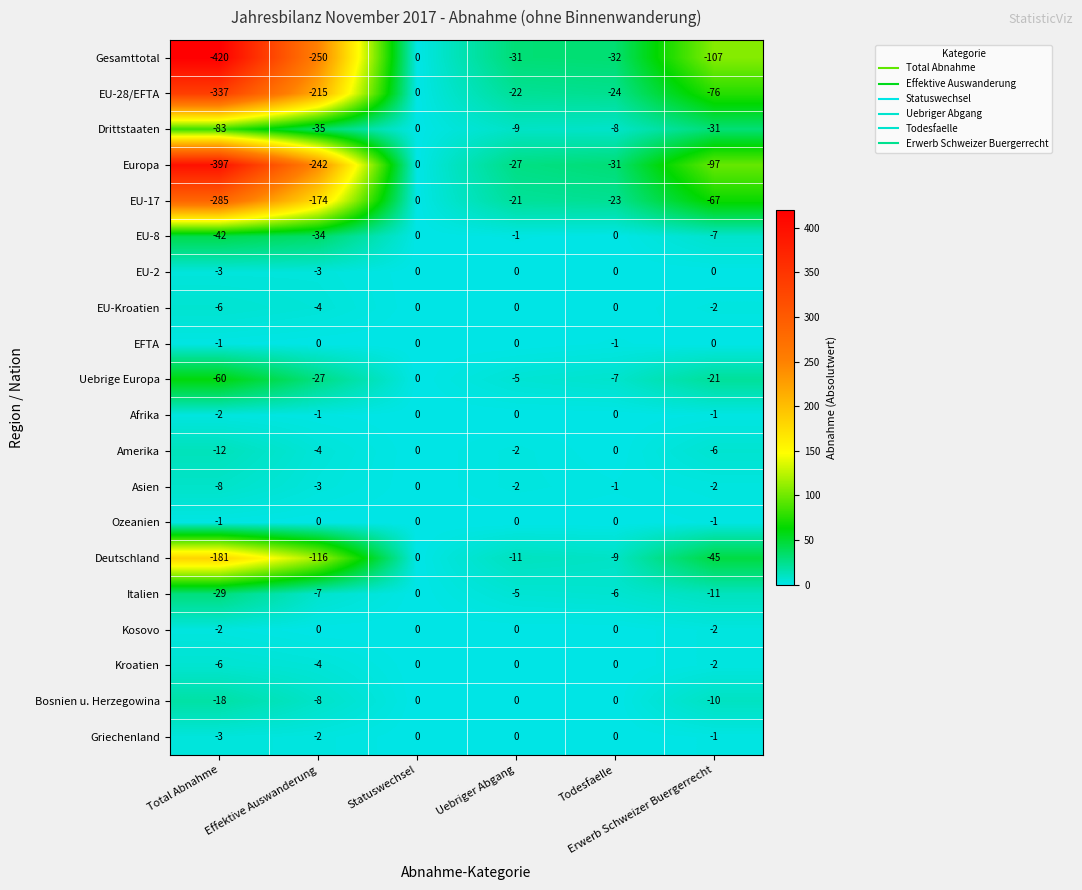

What is the lowest value of the EU-8 series?

-42